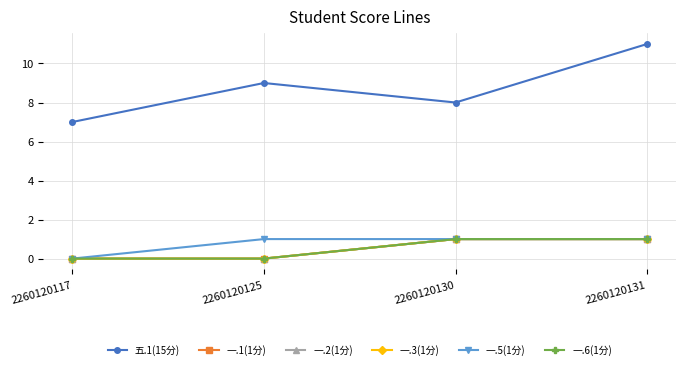

Does the chart have visible grid lines?

Yes